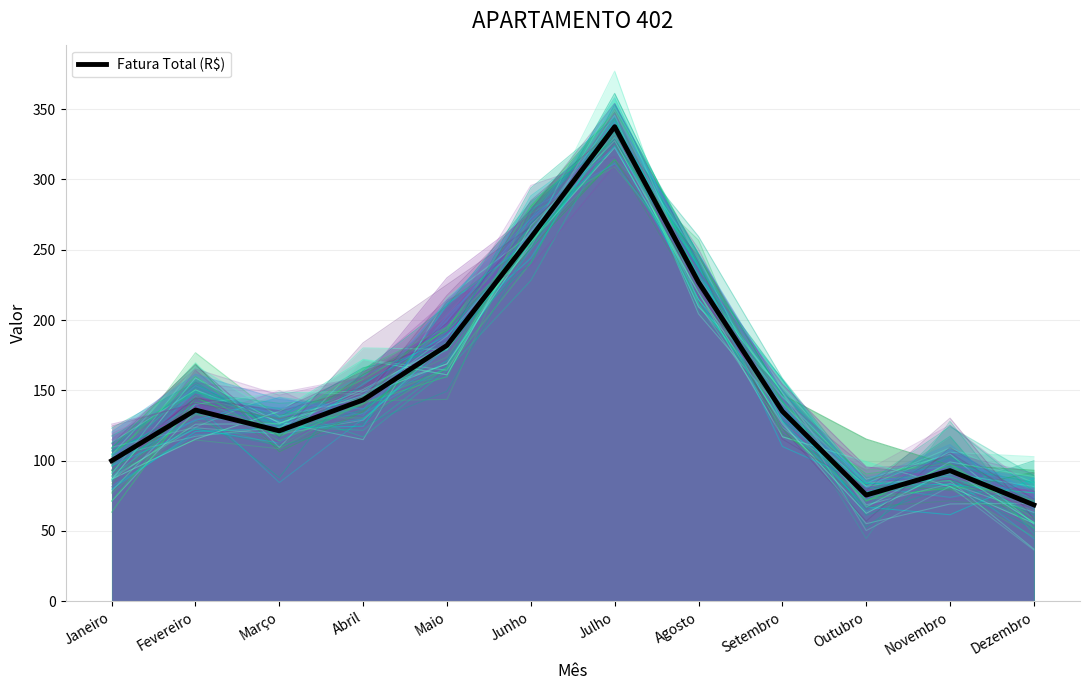

What is the label of the 4th point from the left?

Abril